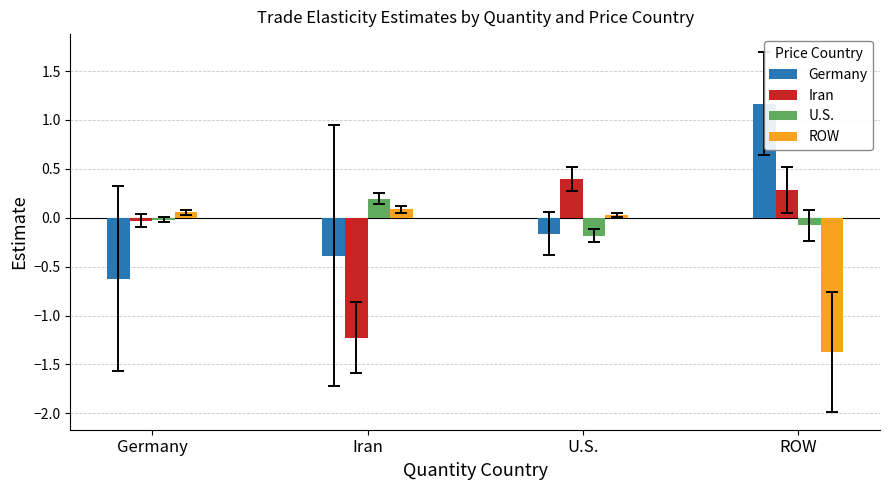

What is the difference between the Germany values at Germany and Iran?

0.2